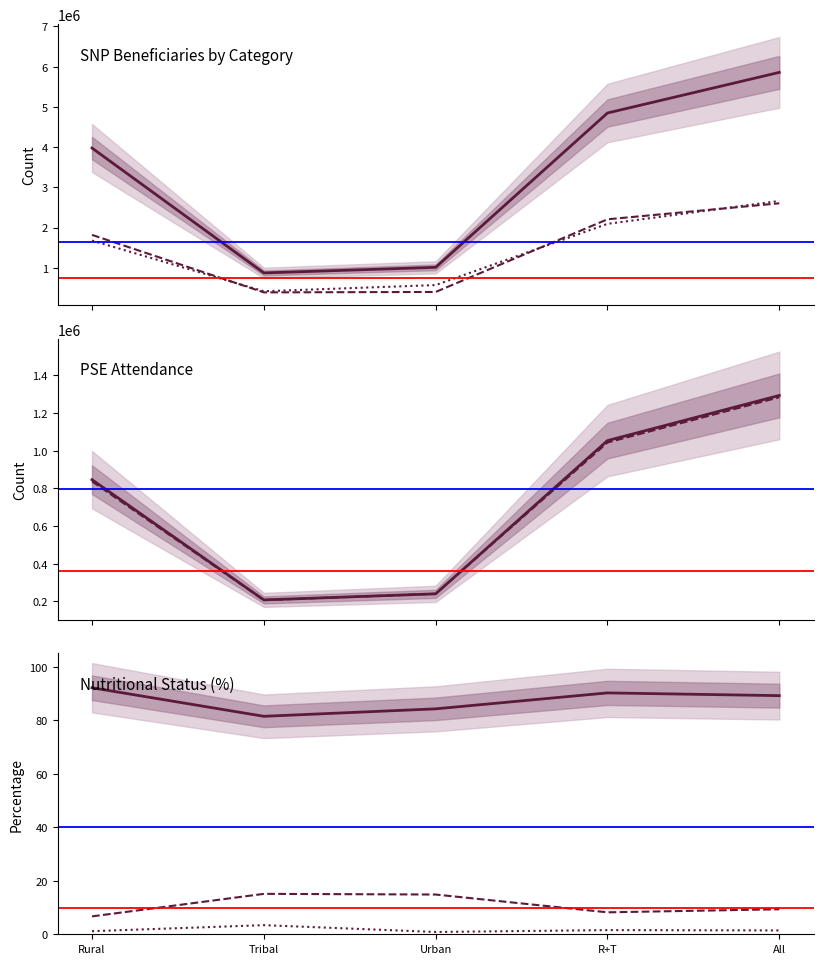

True or false: No. of SNP Beneficiaries (3-6yr) and PSE Boys Attended cross at least once.

False